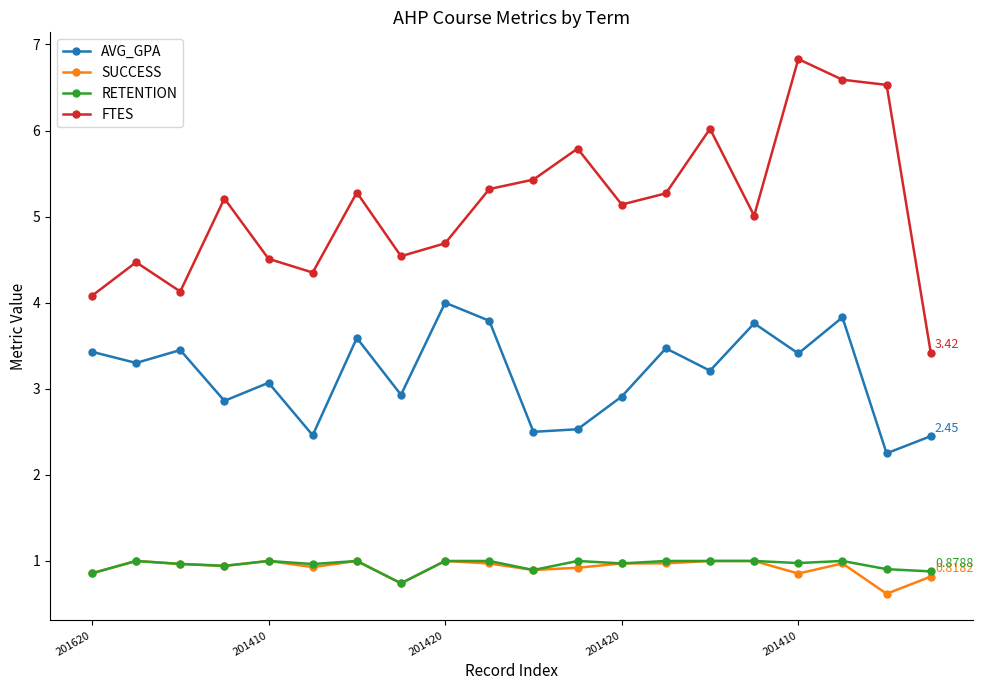

Which series has the largest range (max minus min)?

FTES